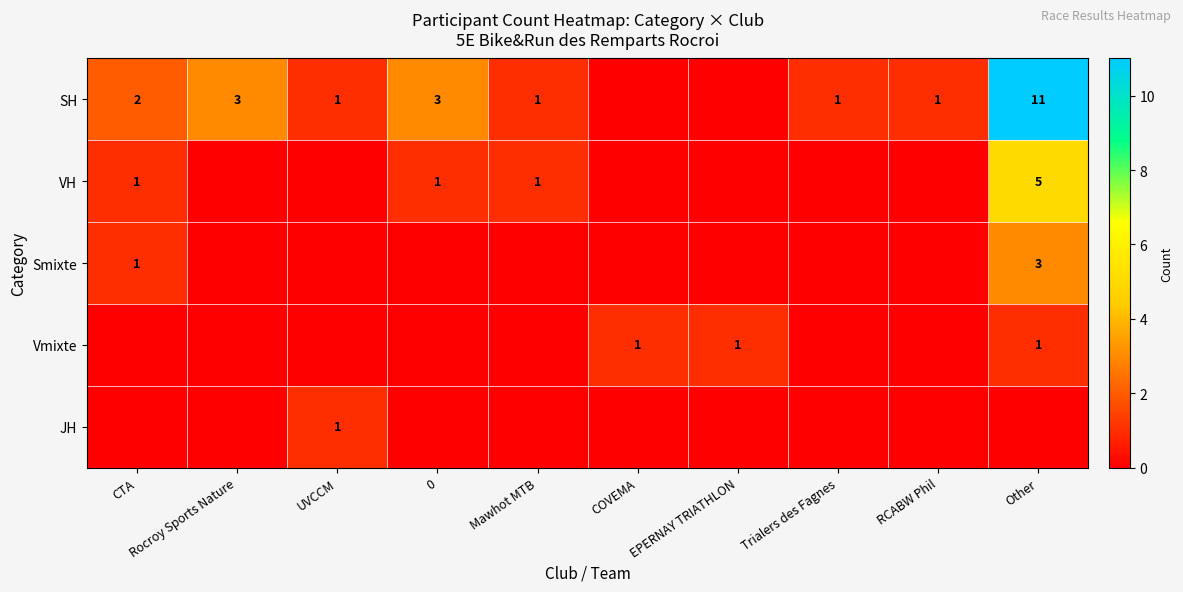

Is it true that SH equals 1 at Mawhot MTB?

True